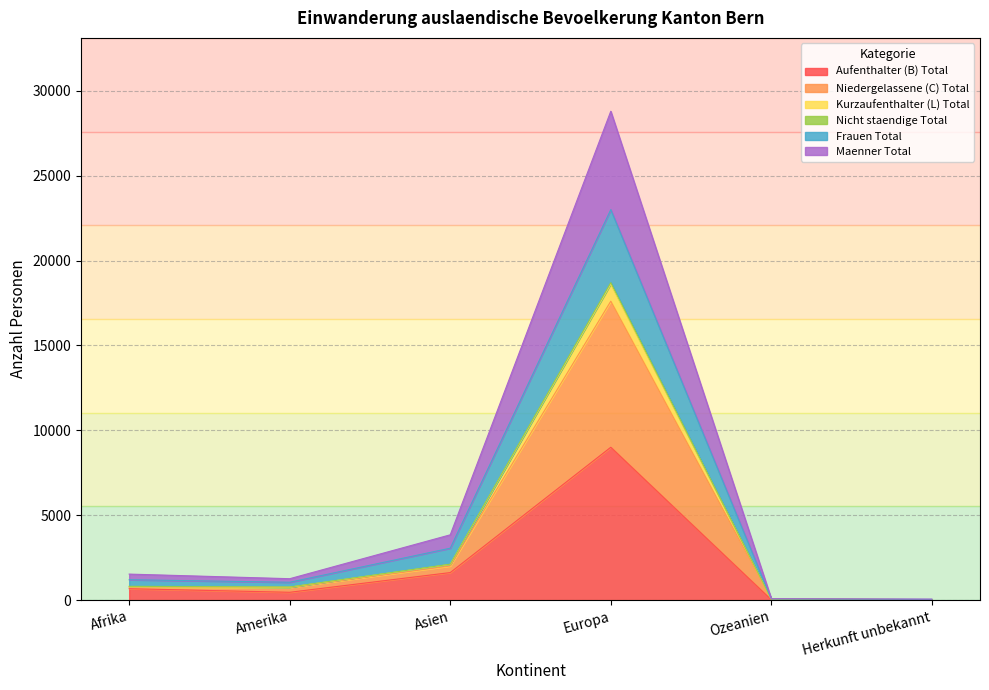

What is the total value across all series at Amerika?

1264